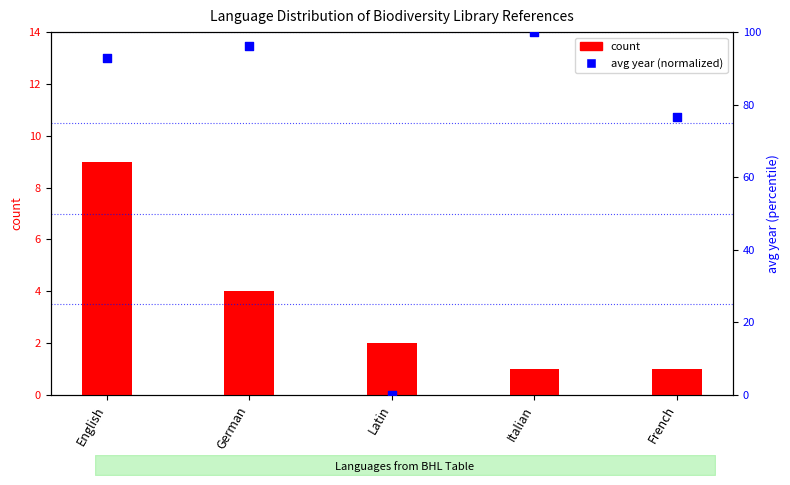

What are all the series names shown in the legend?

count, avg year (normalized)